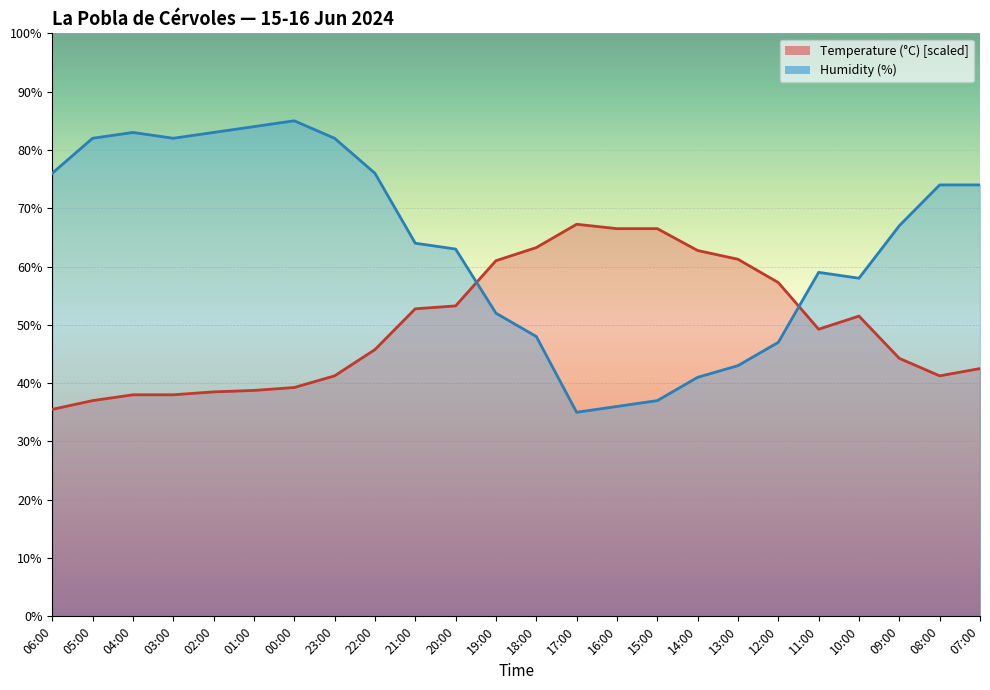

What is the sum of the Humidity (%) values at 22:00 and 18:00?

124.0